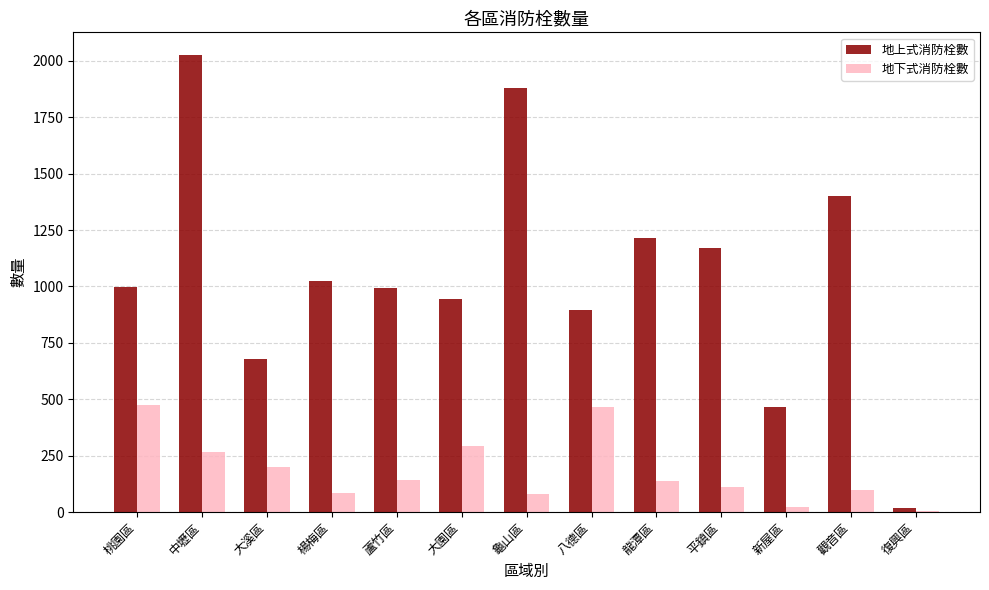

What is the sum of all 地下式消防栓數 values?

2382